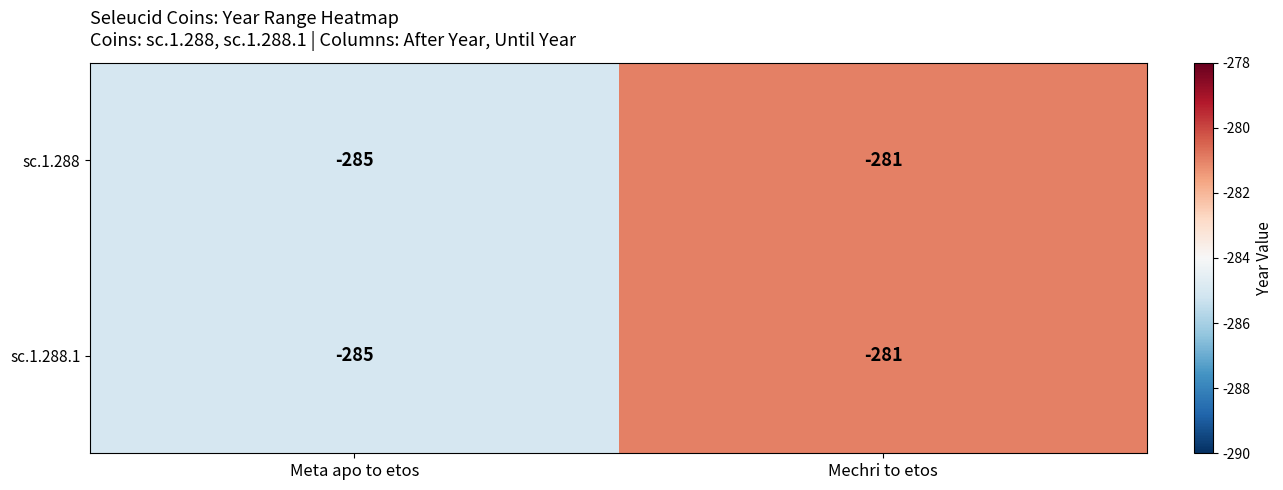

Rank the categories by sc.1.288.1 value from highest to lowest.

Mechri to etos, Meta apo to etos